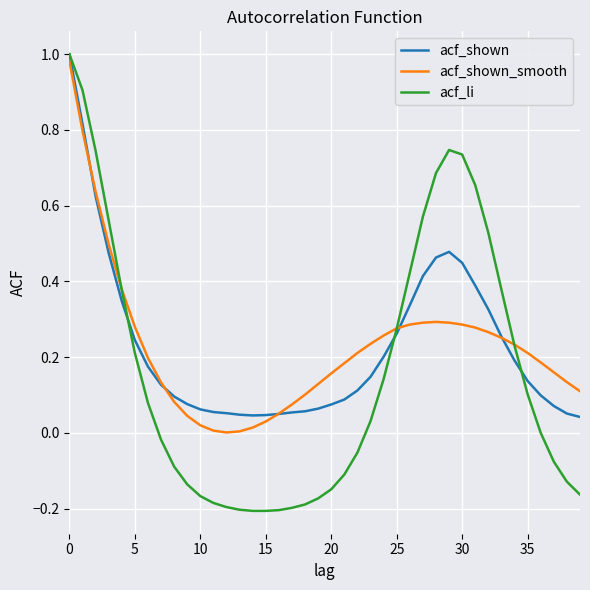

In acf_shown_smooth, how many points are lower than both neighbors (excluding endpoints)?

1